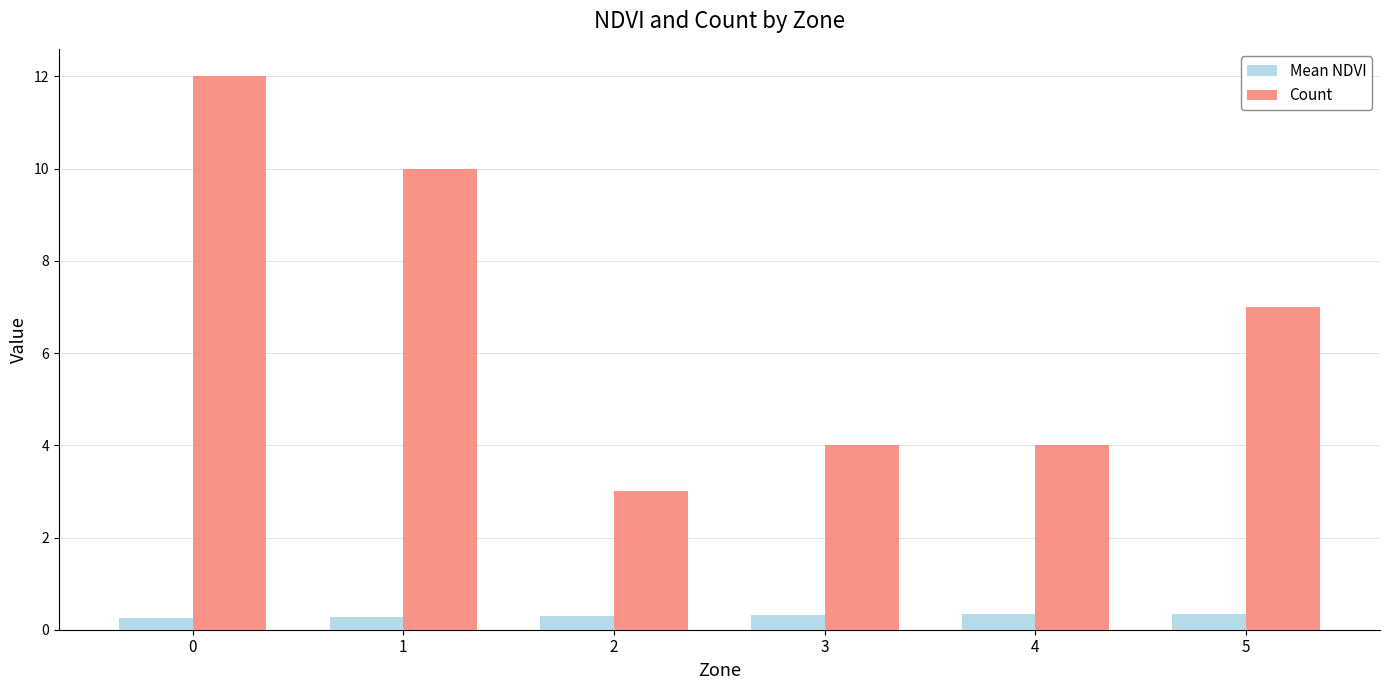

Rank the series by their maximum value, from lowest to highest.

Mean NDVI, Count